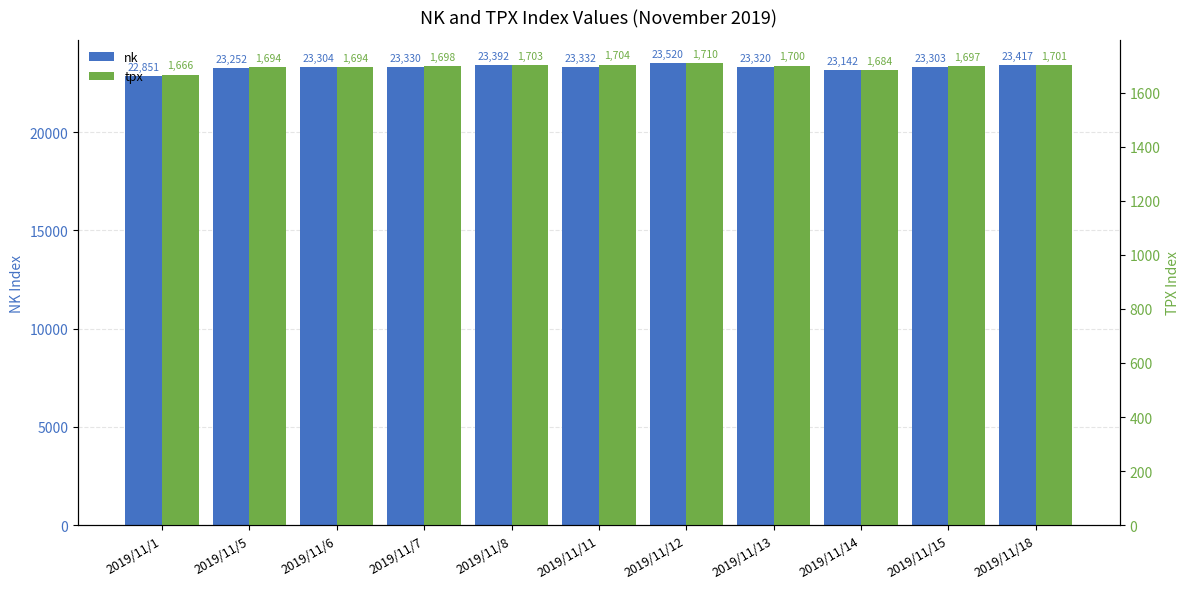

The value of nk at 2019/11/6 is 34479.3. True or false?

False